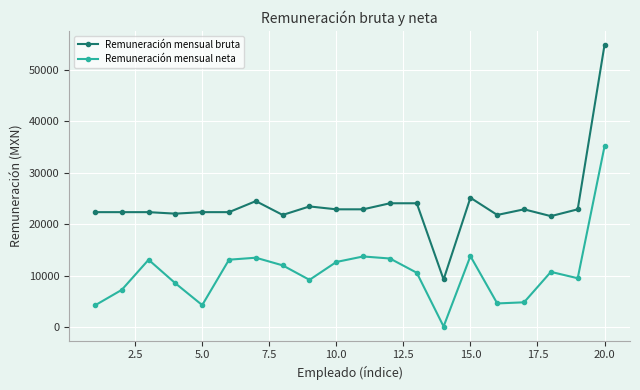

Which series has the largest total across all categories?

Remuneración mensual bruta